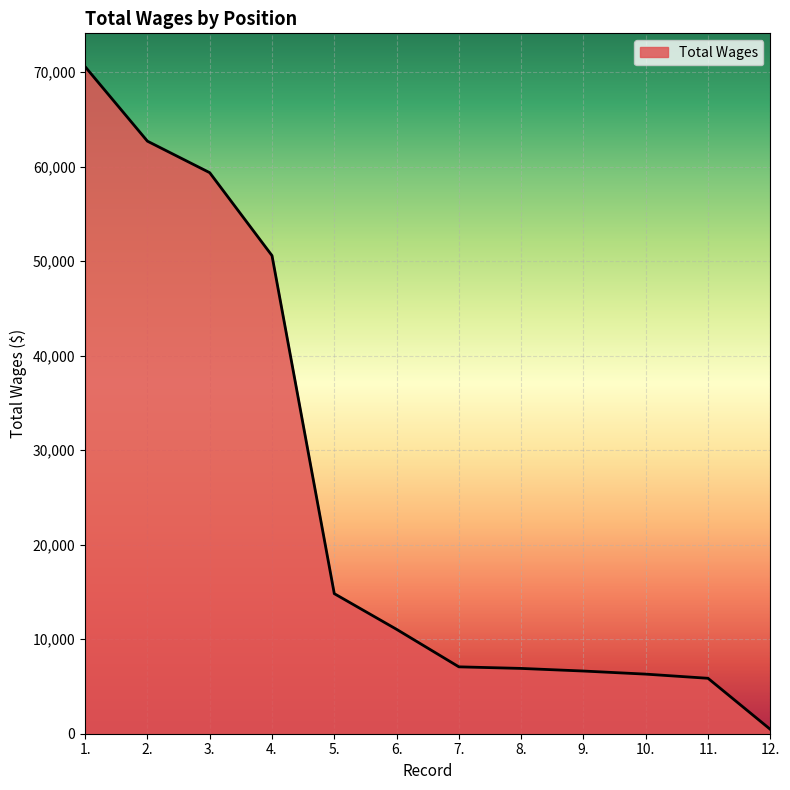

How many lines are shown in the chart?

1